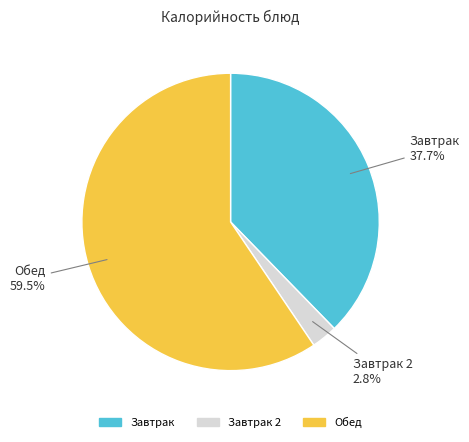

What is the majority slice?

Обед